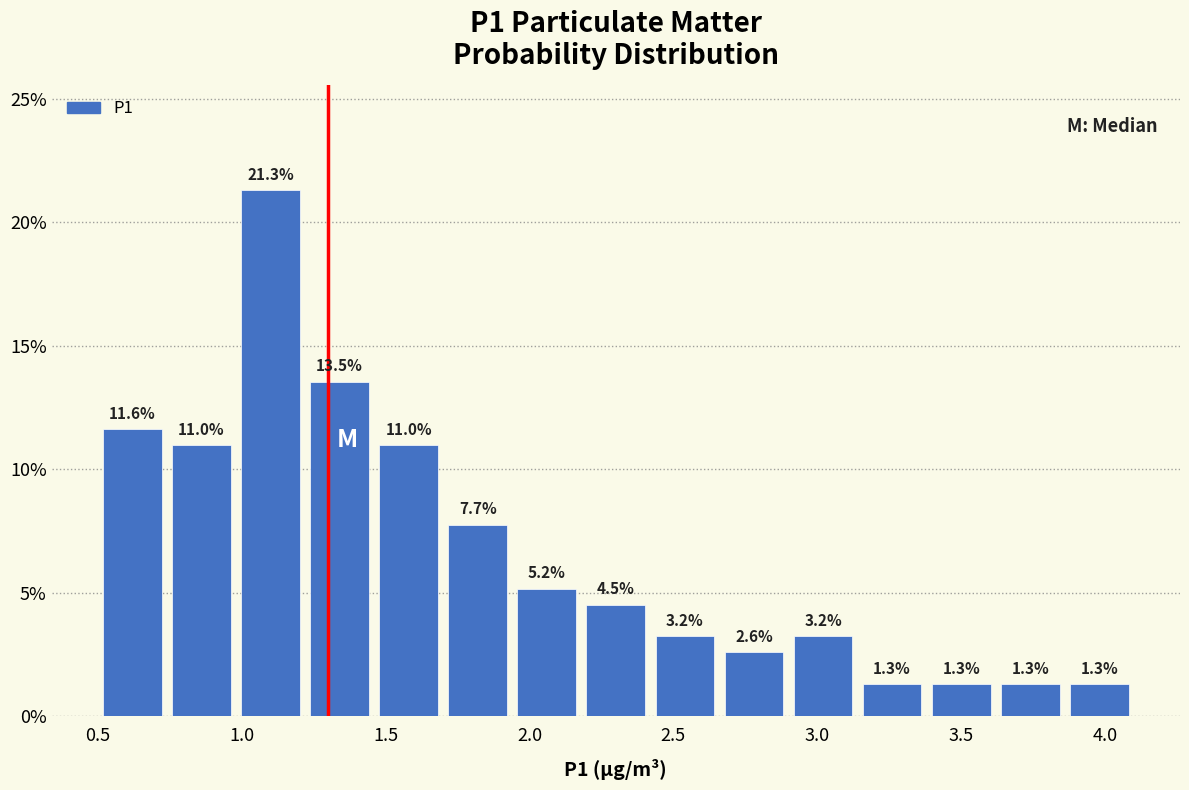

Reading left to right, list every bar in this chart as the range it spans on the x-axis followed by its height. The bar edges are not printed on the chart, so give them approximately, as read against the axis.

0.50 to 0.74: 11.6
0.74 to 0.98: 11.0
0.98 to 1.22: 21.3
1.22 to 1.46: 13.5
1.46 to 1.70: 11.0
1.70 to 1.94: 7.7
1.94 to 2.18: 5.2
2.18 to 2.42: 4.5
2.42 to 2.66: 3.2
2.66 to 2.90: 2.6
2.90 to 3.14: 3.2
3.14 to 3.38: 1.3
3.38 to 3.62: 1.3
3.62 to 3.86: 1.3
3.86 to 4.10: 1.3